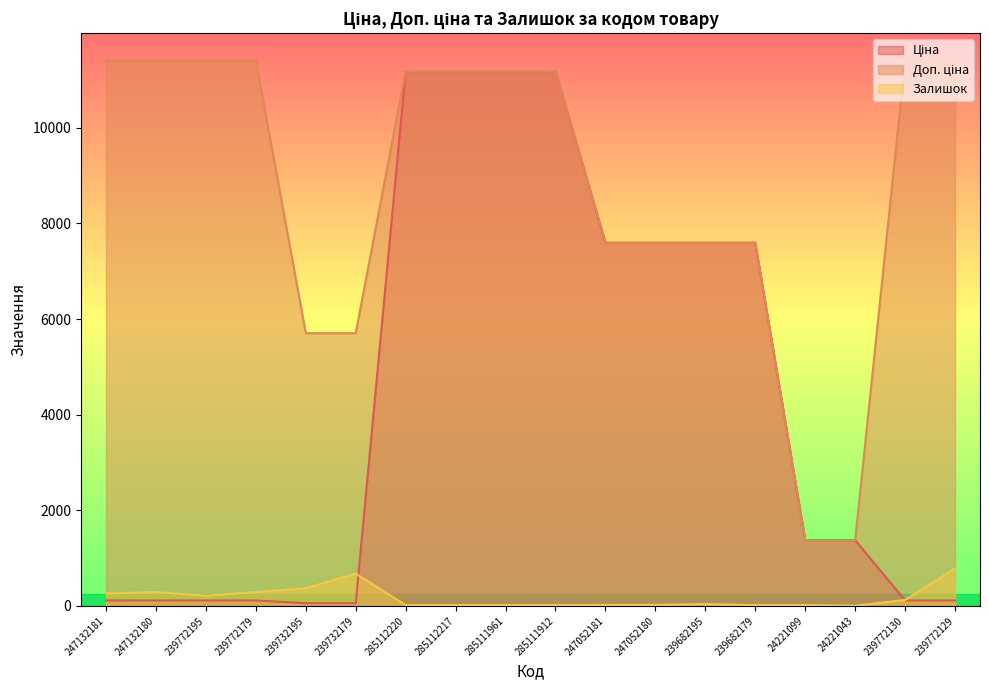

What is the difference between the Ціна values at 24221043 and 239732195?

1318.4